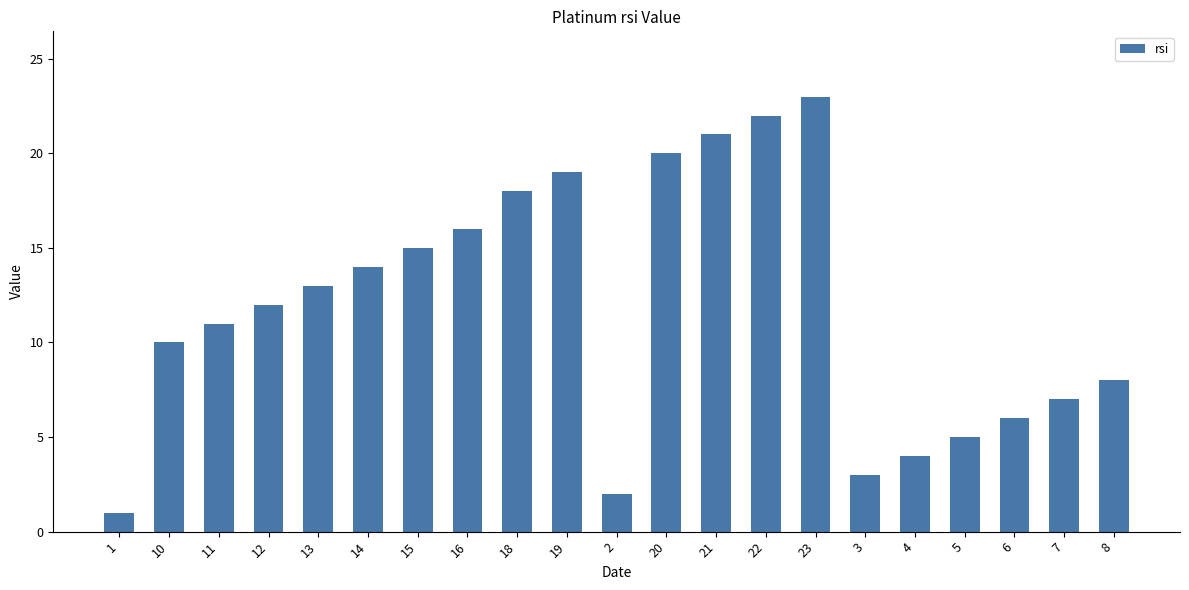

Reading left to right, extract all data points from this chart.

1	10	11	12	13	14	15	16	18	19	2	20	21	22	23	3	4	5	6	7	8